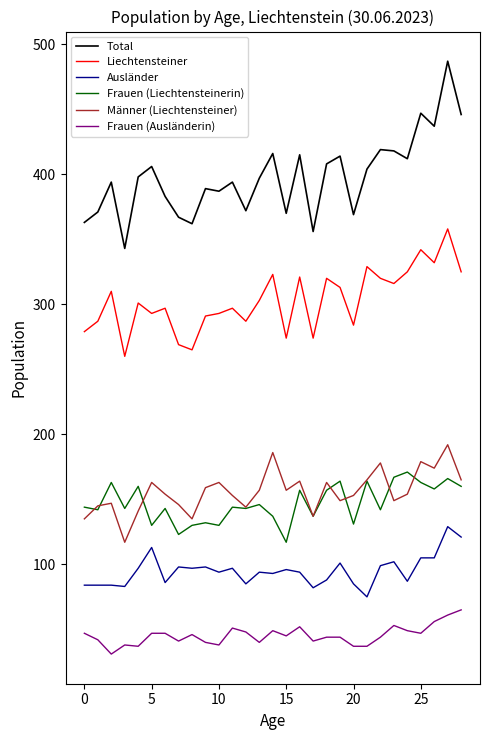

What is the highest value of the Total series?

487